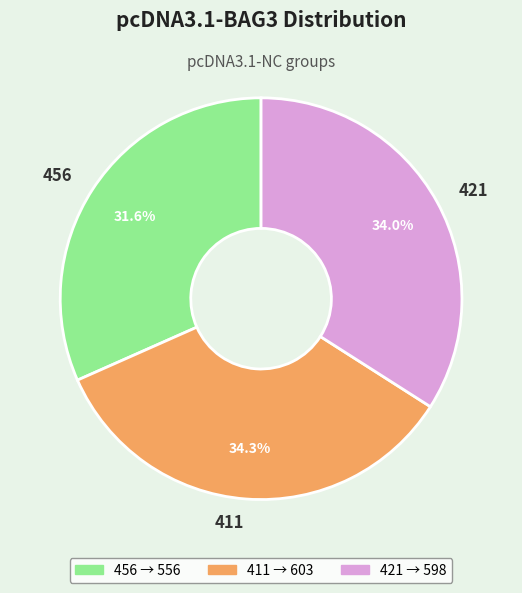

Does 411 account for over 50% of the chart?

No